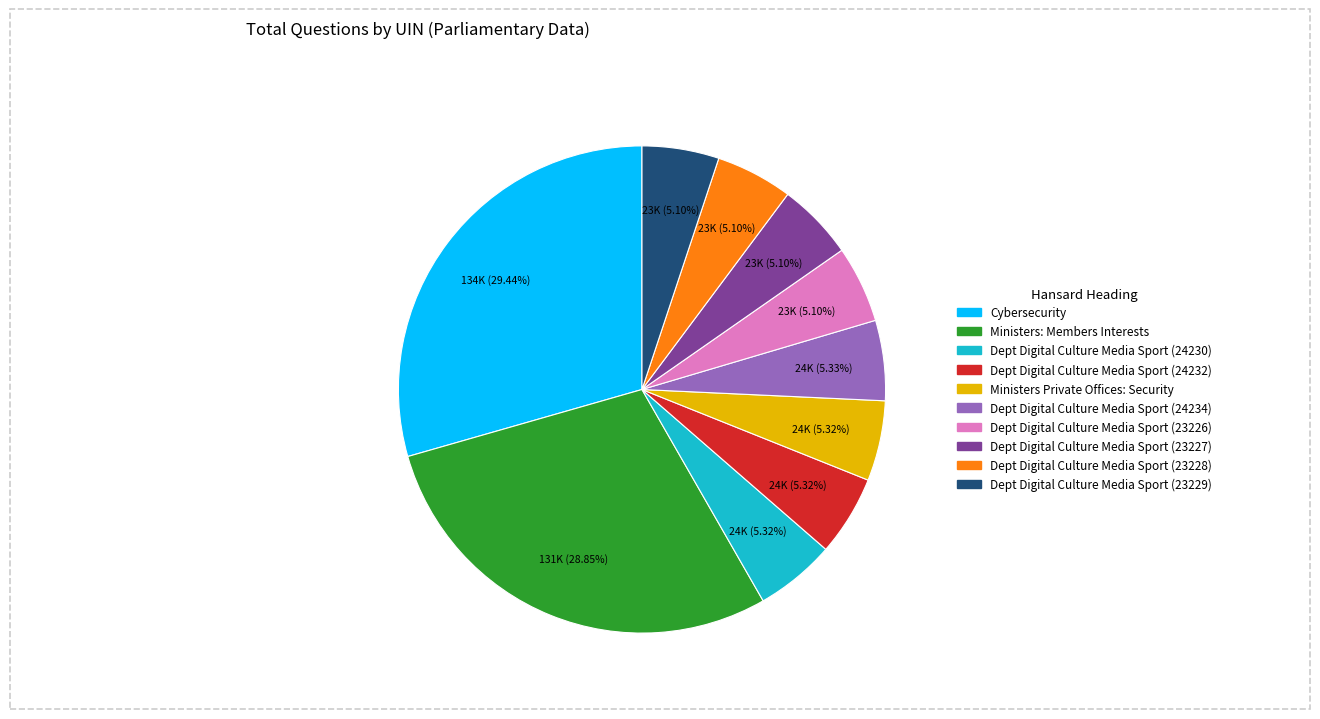

Which category has the biggest portion of the pie?

Cybersecurity